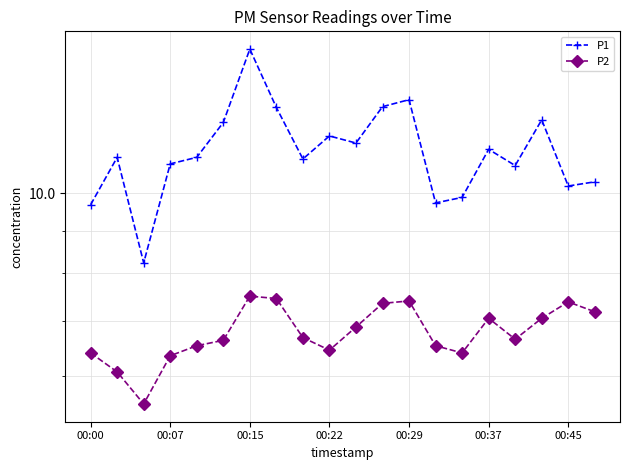

True or false: P1 and P2 cross at least once.

False